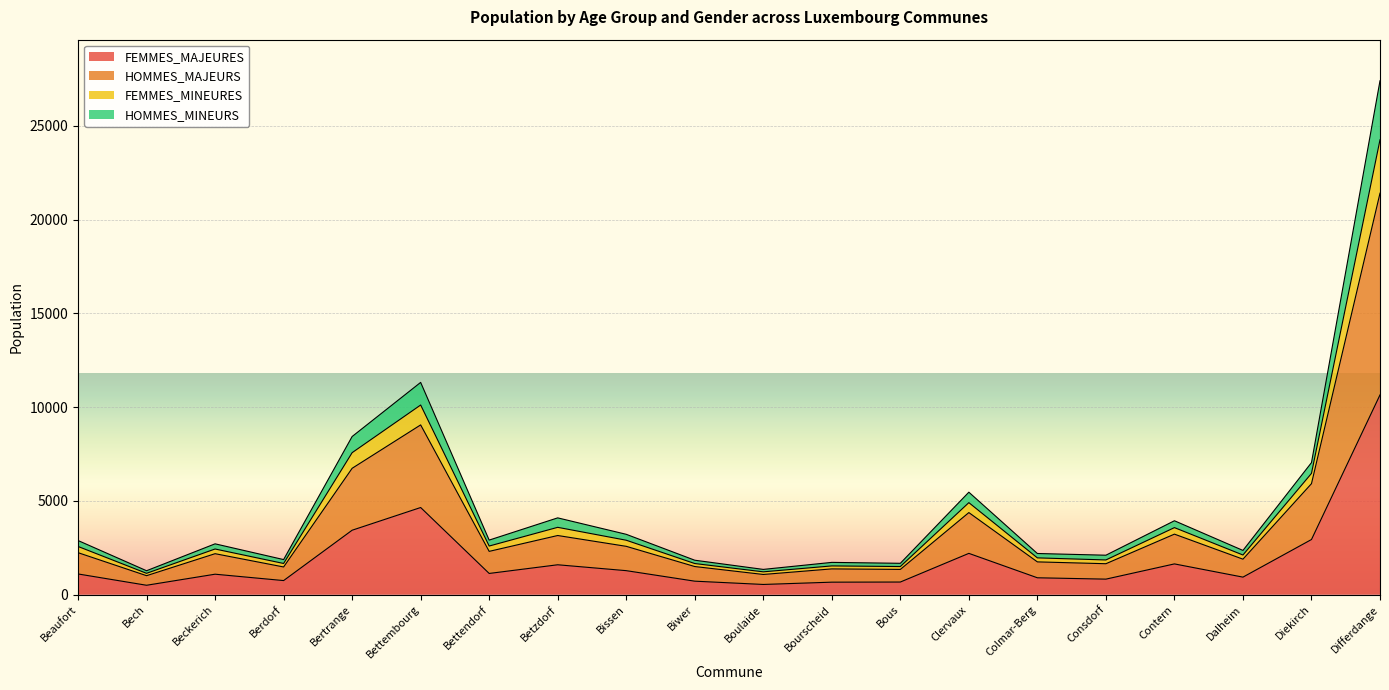

True or false: HOMMES_MAJEURS and FEMMES_MAJEURES intersect in this chart.

False